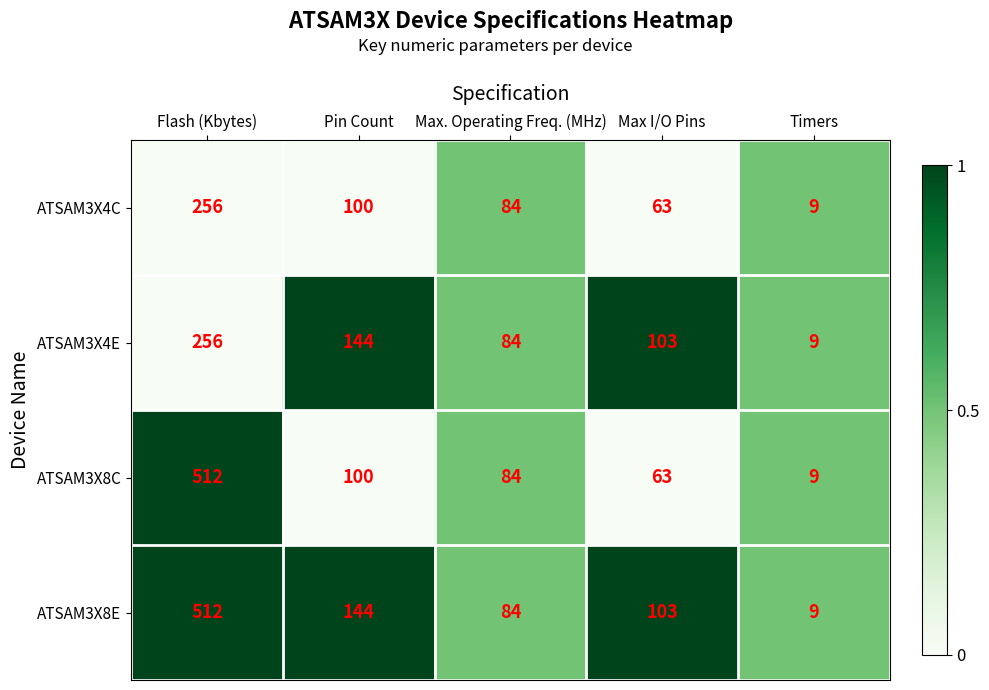

Which series has the largest total across all categories?

ATSAM3X8E